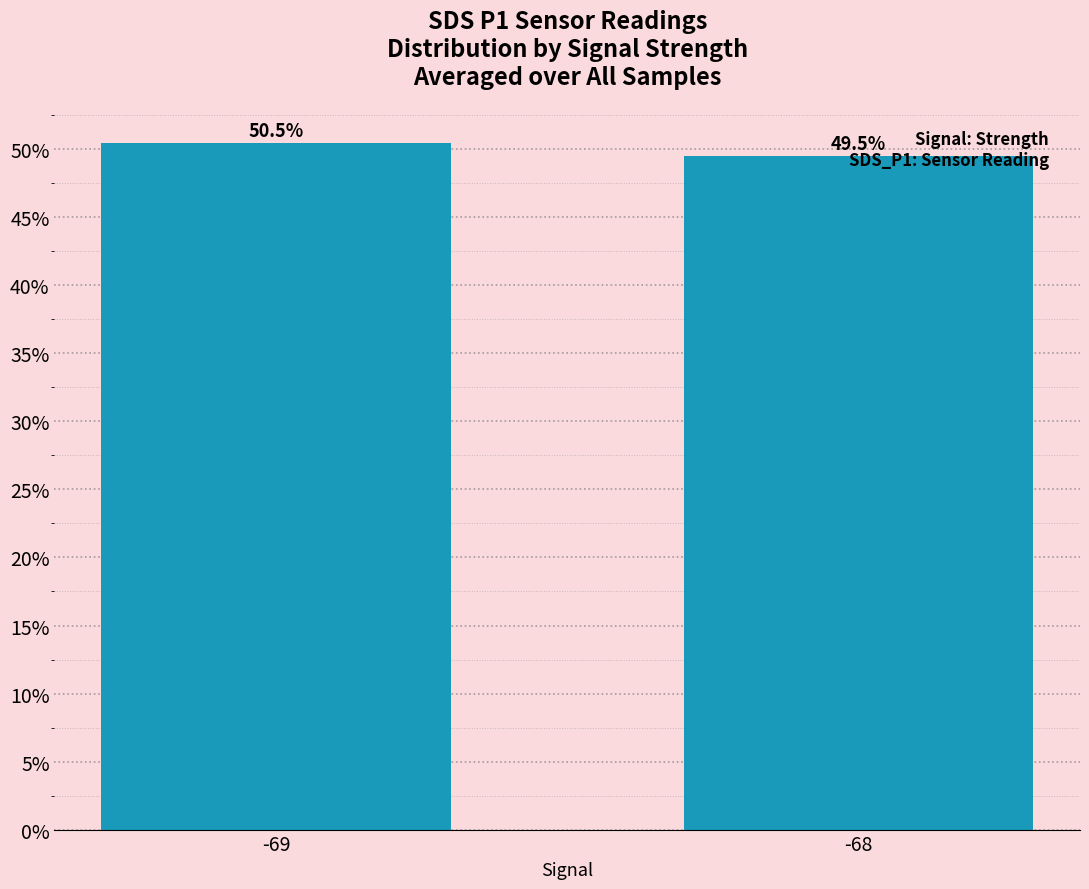

What is the sum of the values at -69 and -68?

1.0